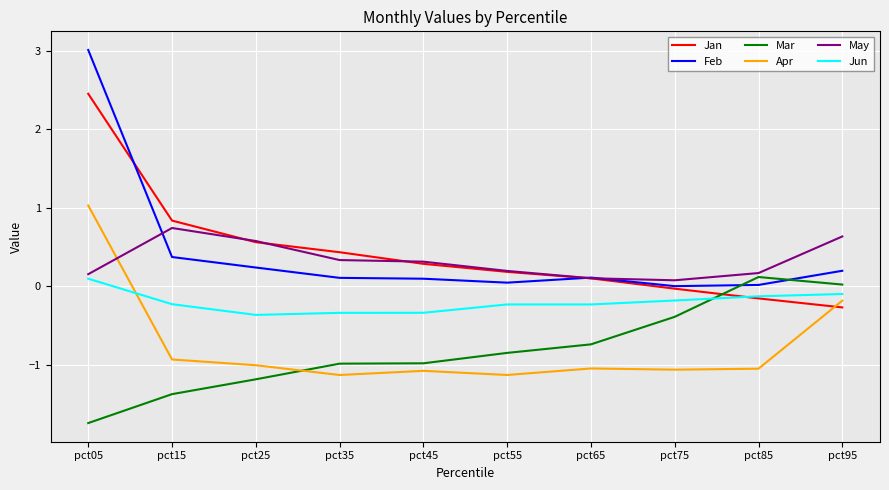

What value does the Mar series have at pct35?

-1.0